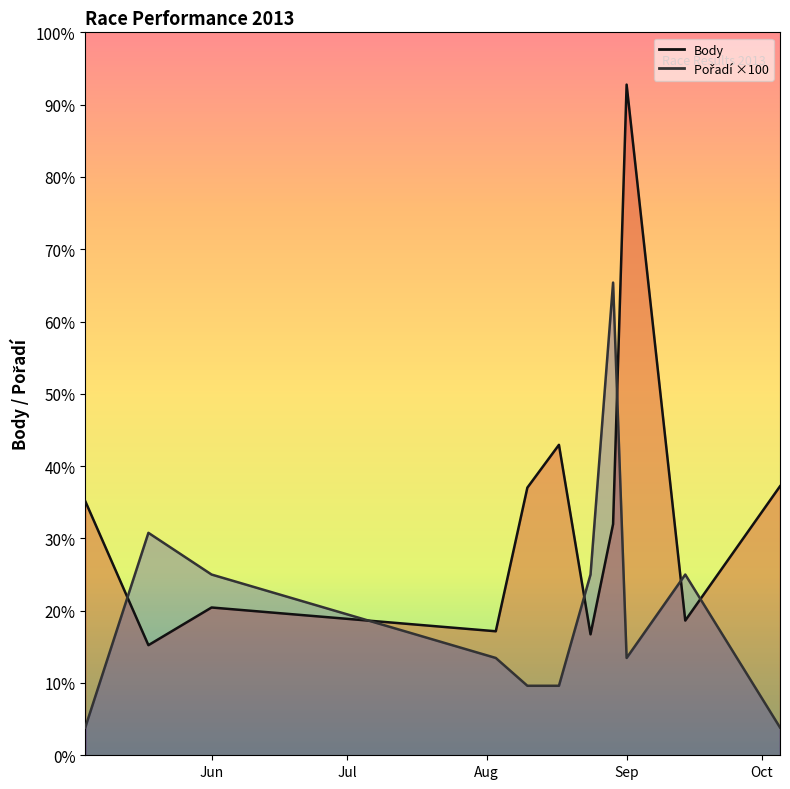

How many interior local peaks does the Body series have?

3